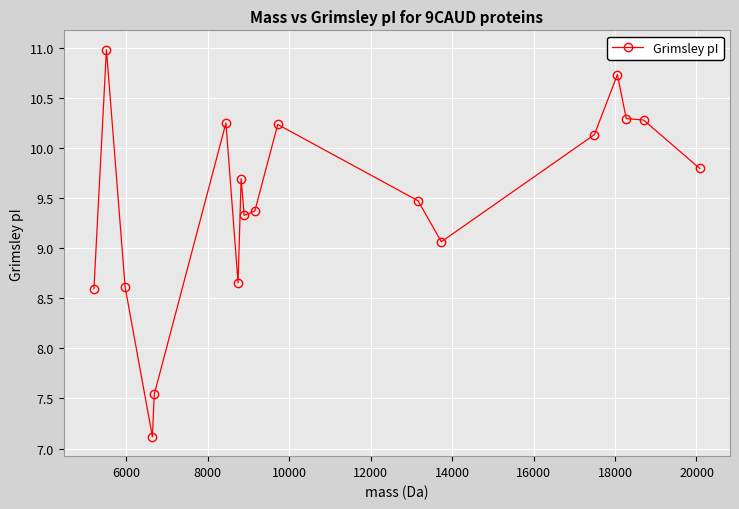

True or false: there are more than 0 points higher than both neighbors.

True